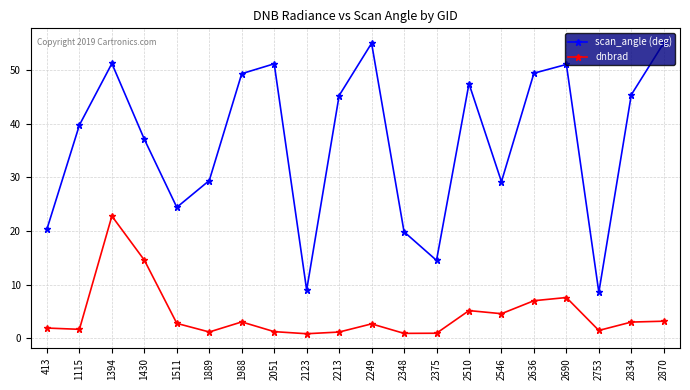

In scan_angle (deg), how many points are higher than both neighbors (excluding endpoints)?

5